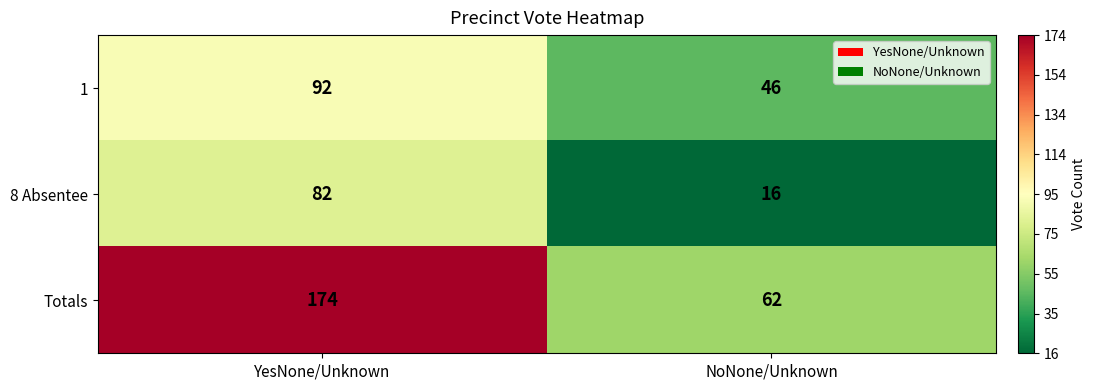

At which label does 8 Absentee reach its minimum?

NoNone/Unknown